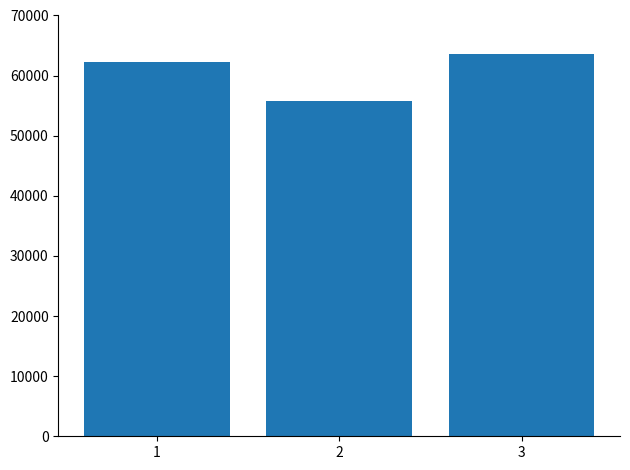

What is the value of the 3rd bar from the left?

63578